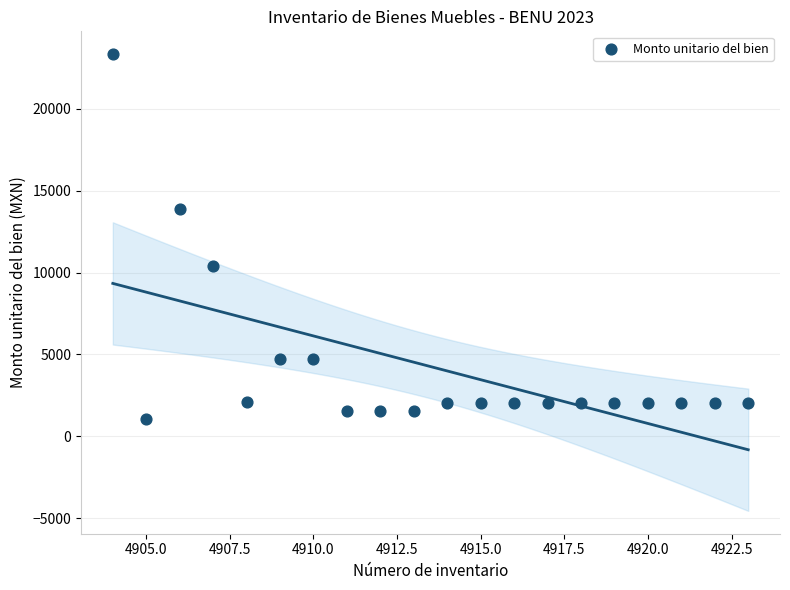

What is the range of Y values (max minus min)?

22295.2